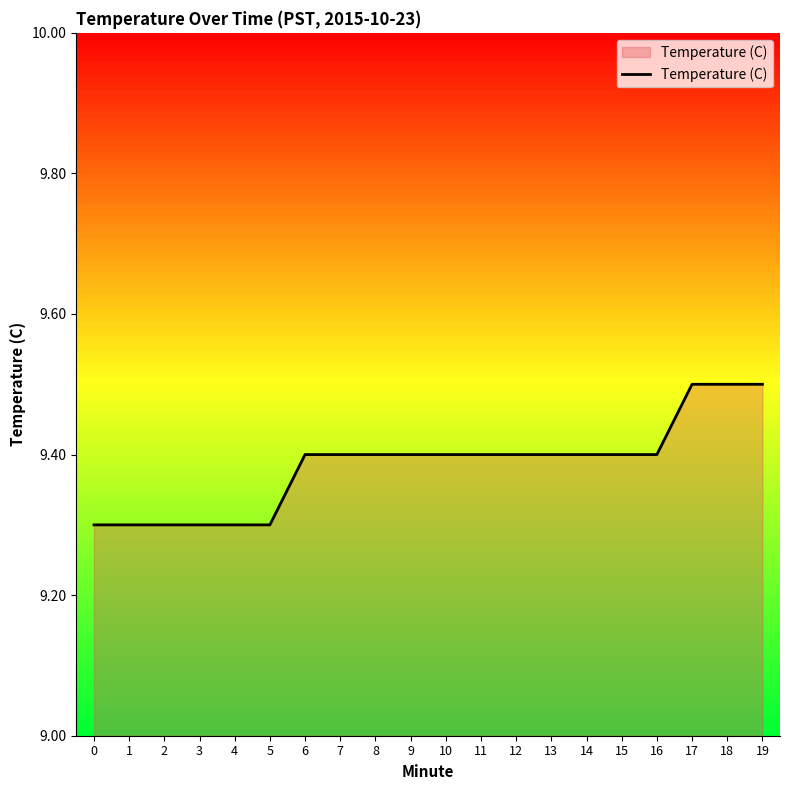

The value at 10 is 12.6. True or false?

False